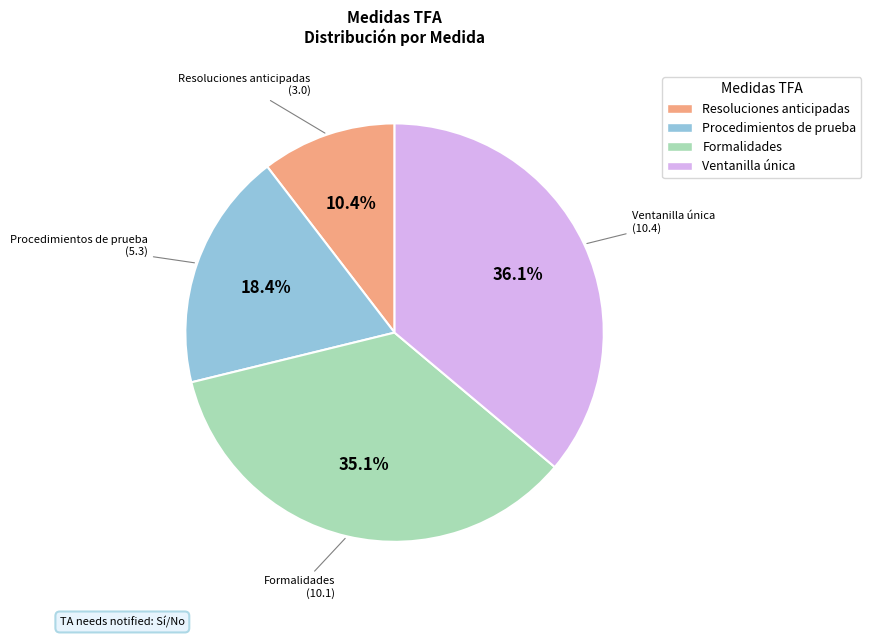

Which slice is the largest?

Ventanilla única